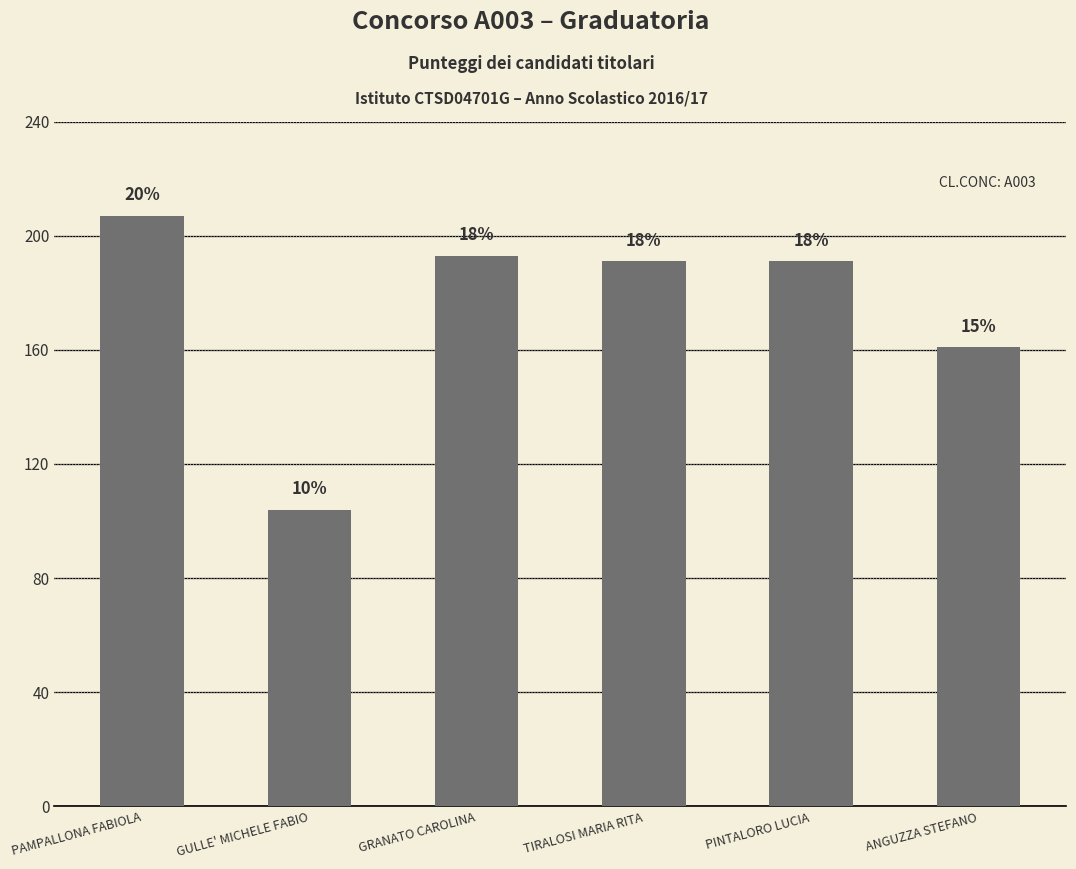

How many bars are there in total?

6